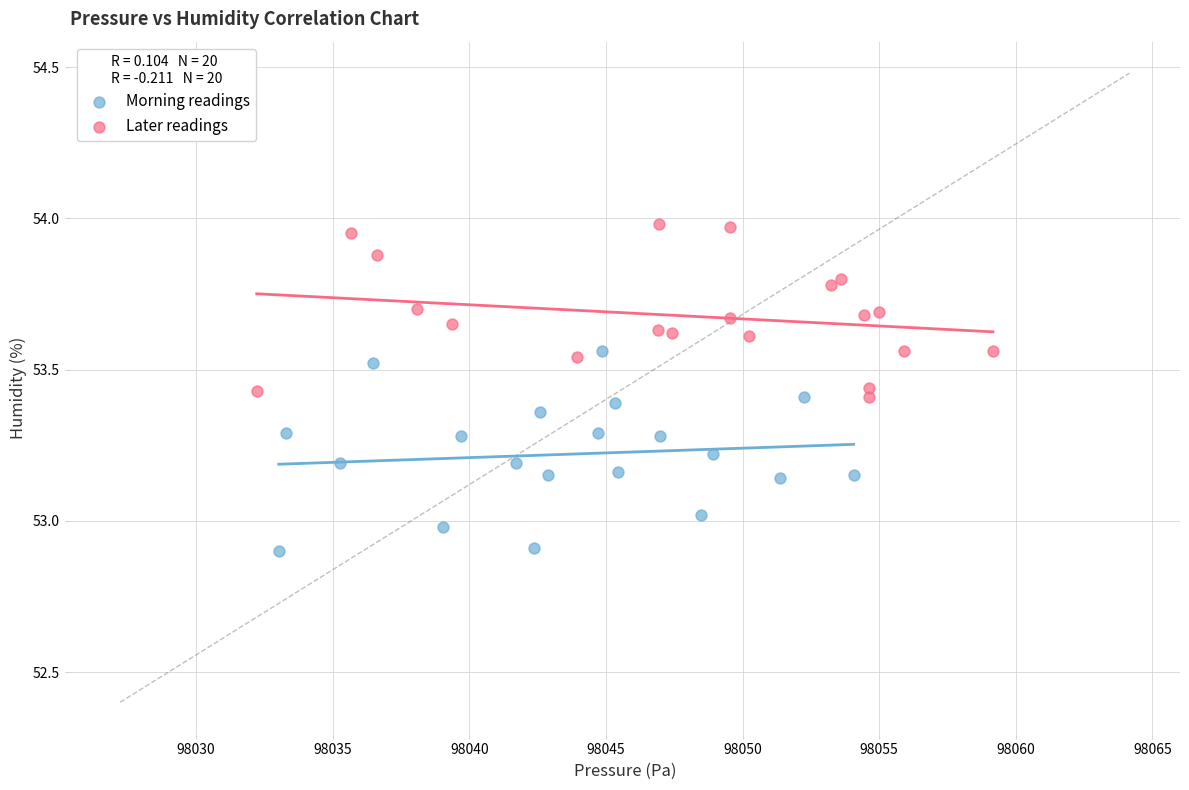

Which series contains the lowest Y value?

Morning readings